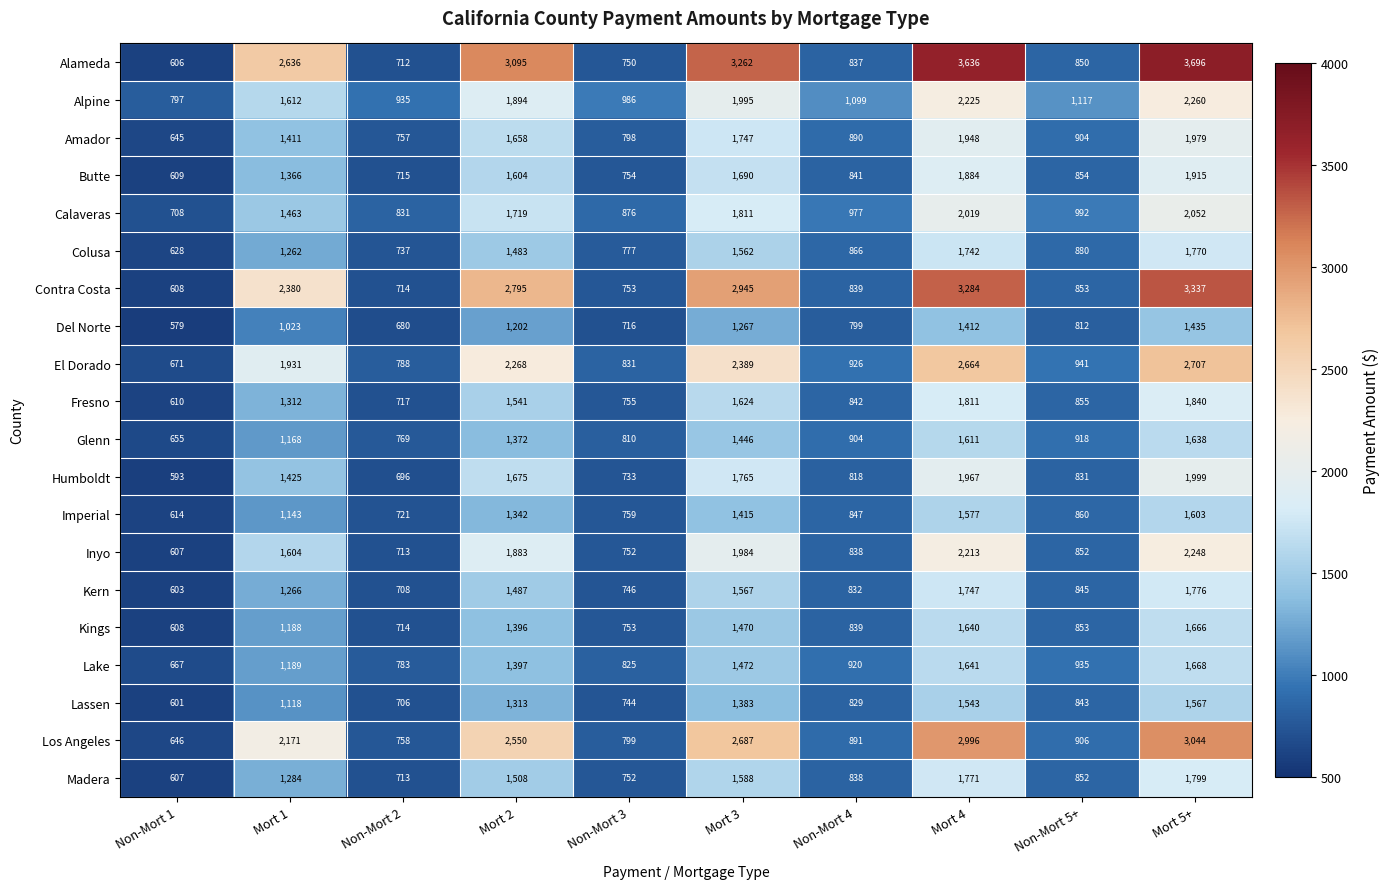

List the series in order of their peak value, highest first.

Alameda, Contra Costa, Los Angeles, El Dorado, Alpine, Inyo, Calaveras, Humboldt, Amador, Butte, Fresno, Madera, Kern, Colusa, Lake, Kings, Glenn, Imperial, Lassen, Del Norte